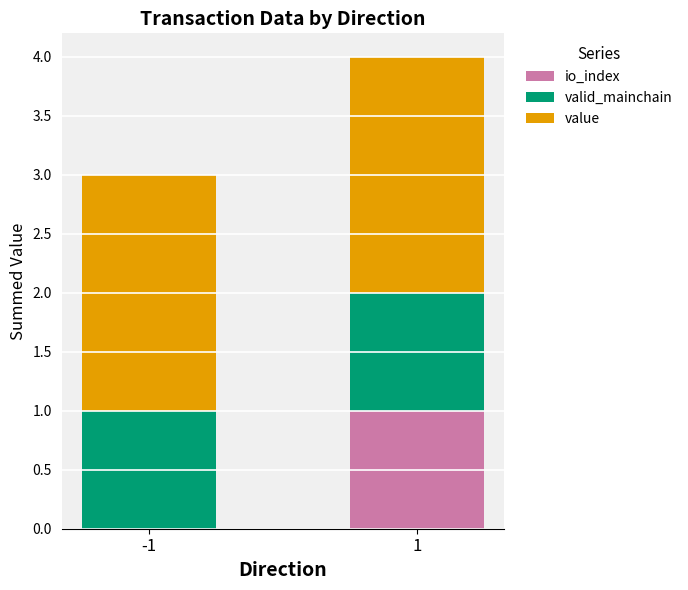

What is the total value across all series at 1?

4.0